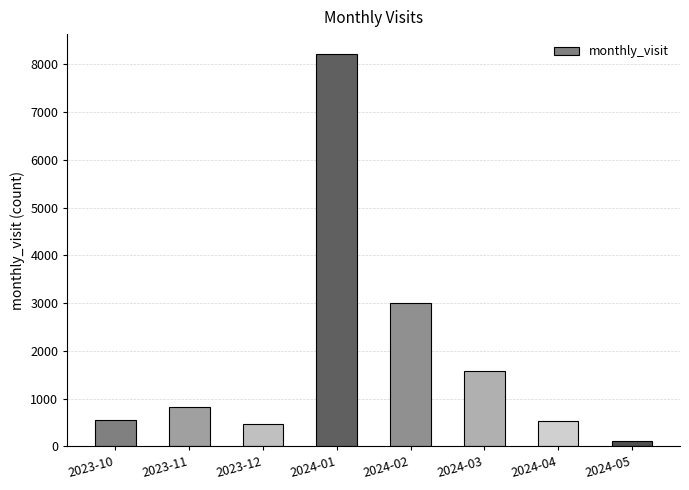

What is the difference between the maximum and minimum values?

8103